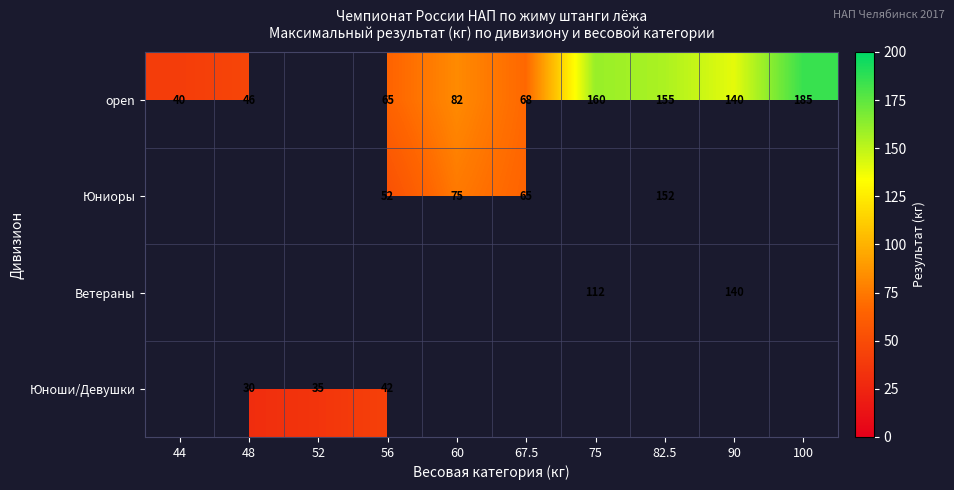

How many data points does each series have?

10